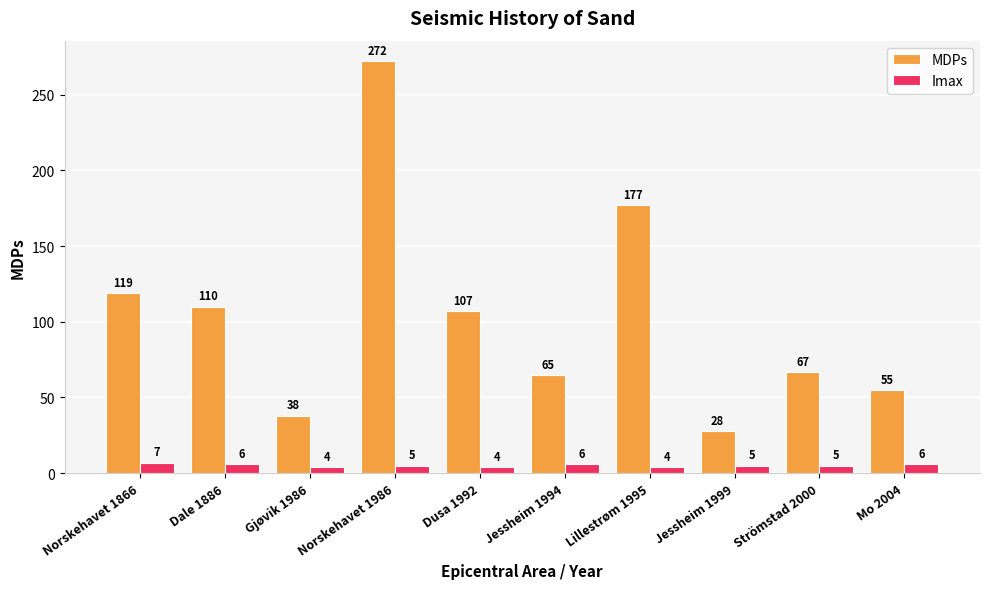

At Dale 1886, list the series in order from largest to smallest.

MDPs, Imax